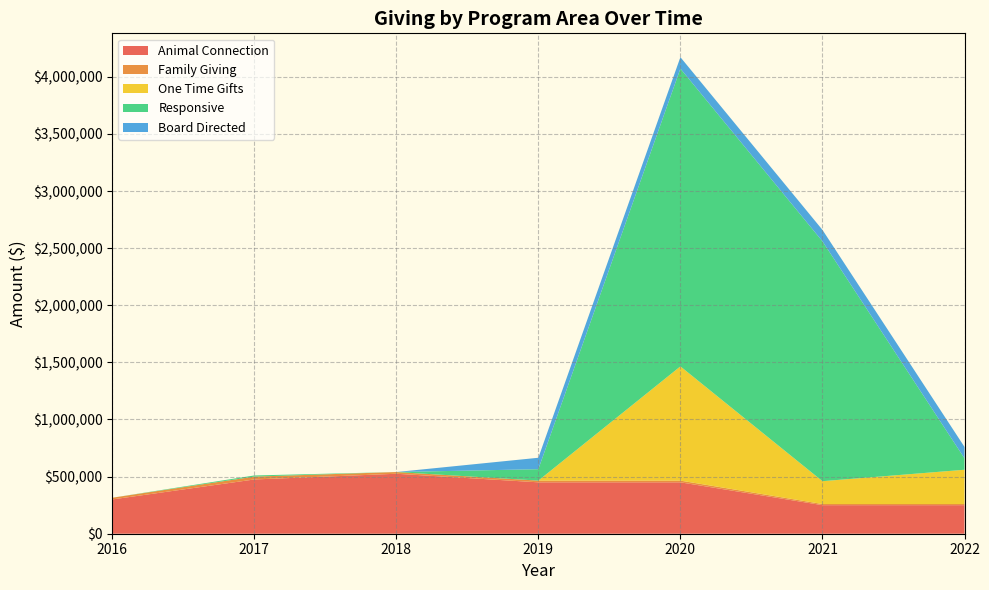

The value of Animal Connection at 2016 is 487867. True or false?

False